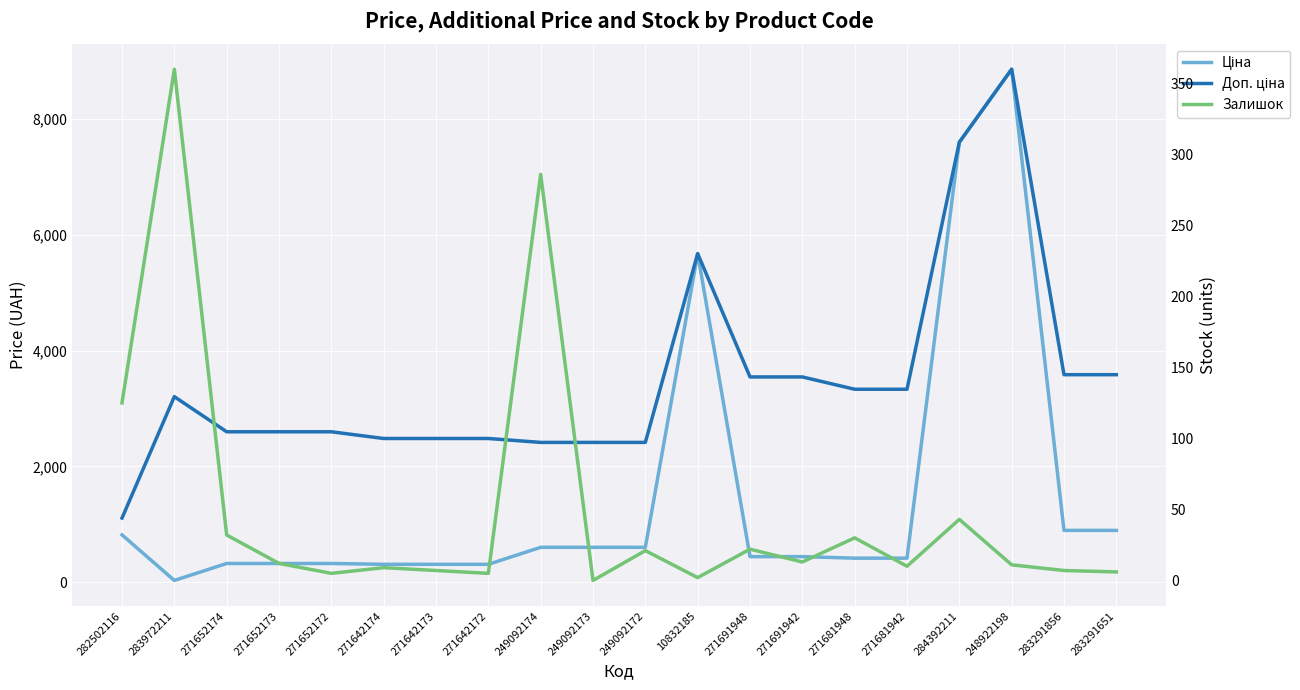

True or false: Ціна has a value of 324.8 at 271652172.

True